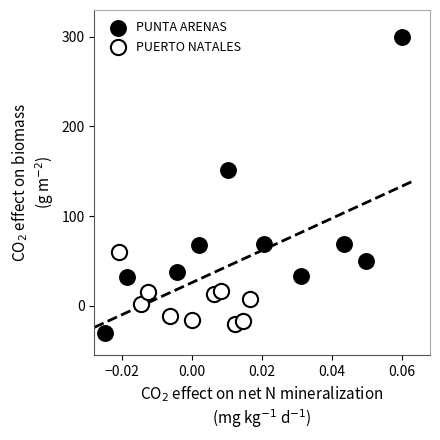

Which series contains the highest Y value?

PUNTA ARENAS